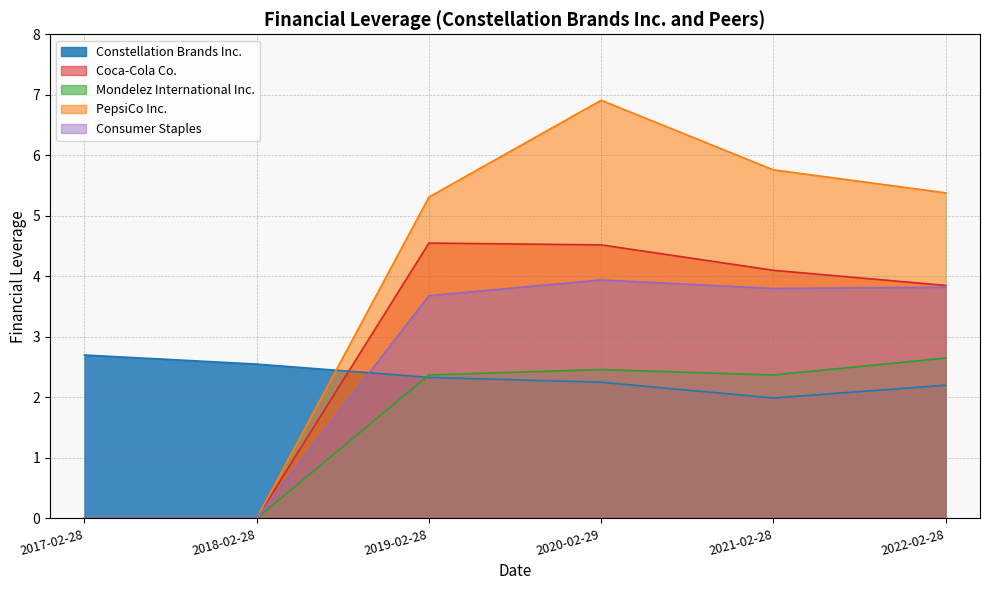

How many lines are shown in the chart?

5